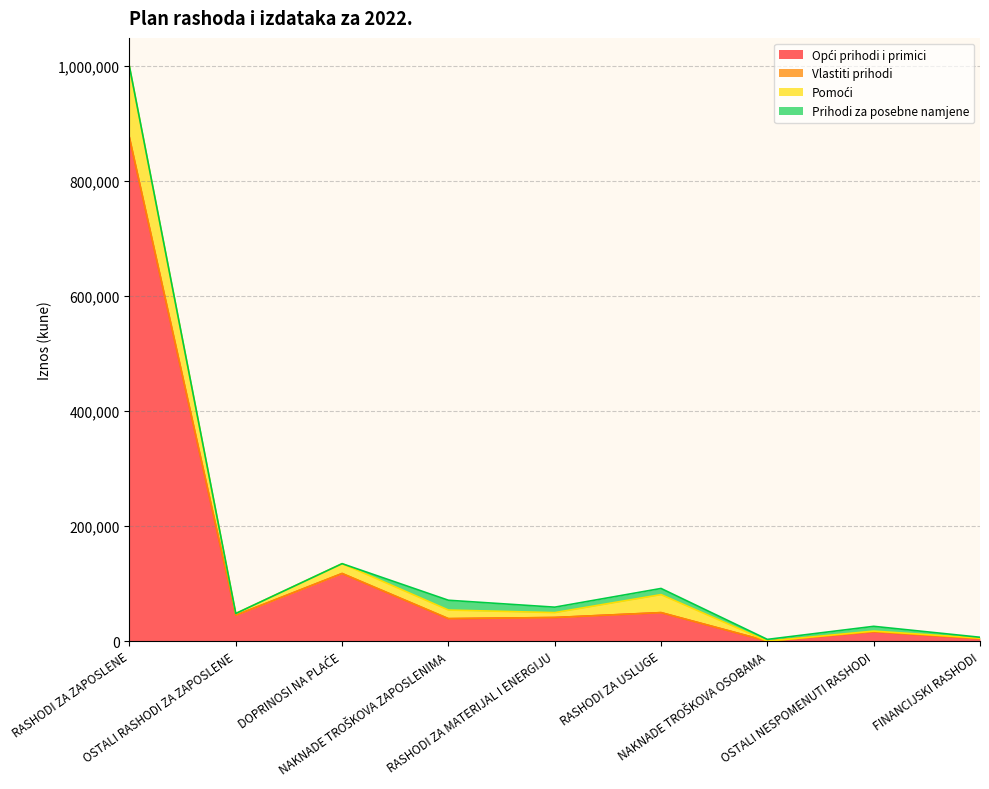

Does the chart have visible grid lines?

Yes